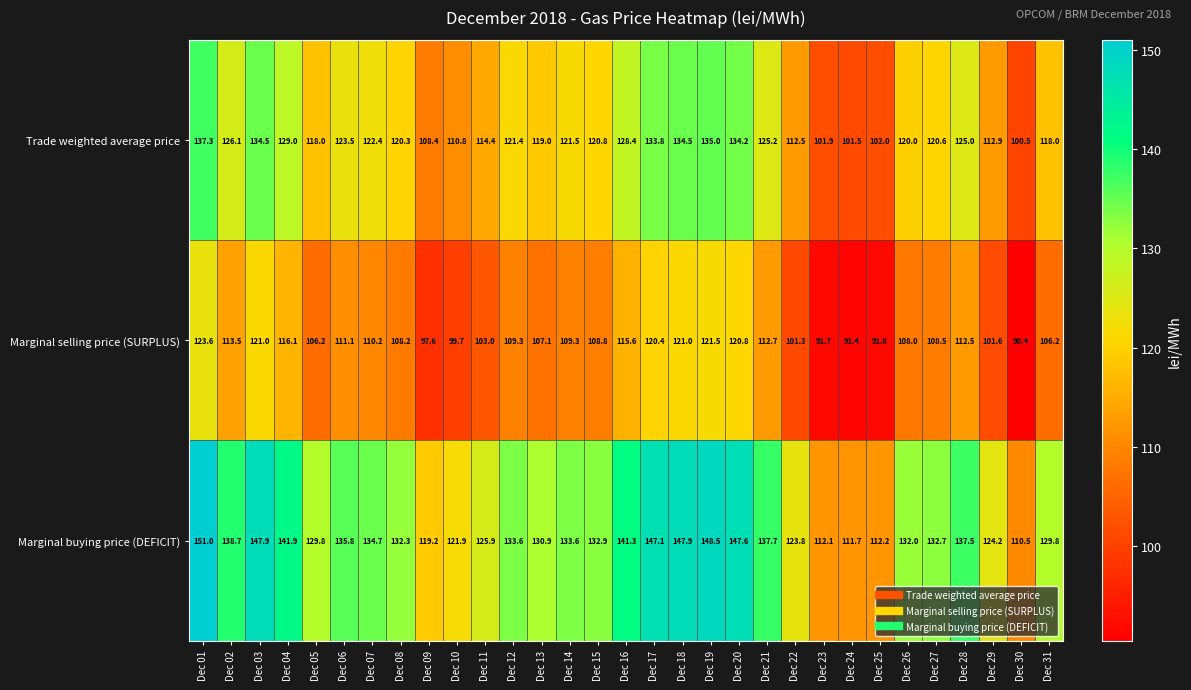

At which label does Trade weighted average price reach its peak?

Dec 01